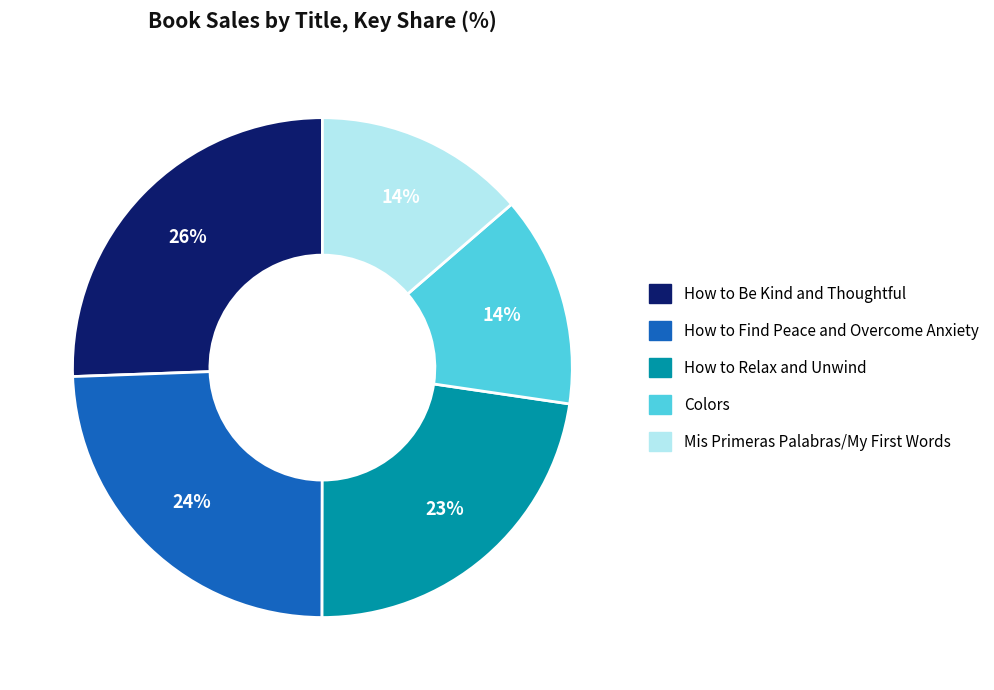

Combined, do How to Find Peace and Overcome Anxiety and Colors account for over 50%?

No